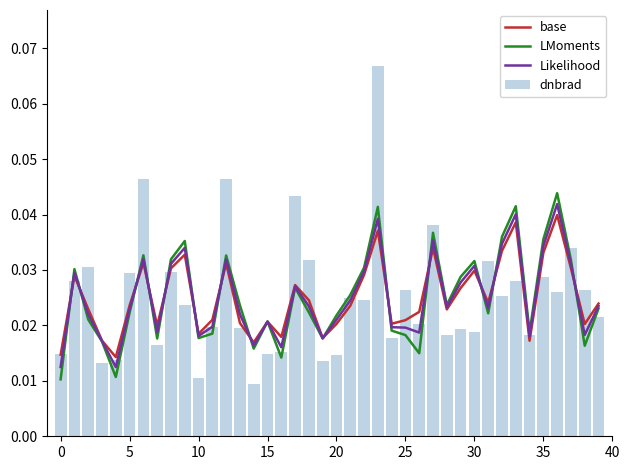

Reading right to left, extract all data points from this chart.

base: 0.0	0.0	0.0	0.0	0.0	0.0	0.0	0.0	0.0	0.0	0.0	0.0	0.0	0.0	0.0	0.0	0.0	0.0	0.0	0.0	0.0	0.0	0.0	0.0	0.0	0.0	0.0	0.0	0.0	0.0	0.0	0.0	0.0	0.0	0.0	0.0	0.0	0.0	0.0	0.0
LMoments: 0.0	0.0	0.0	0.0	0.0	0.0	0.0	0.0	0.0	0.0	0.0	0.0	0.0	0.0	0.0	0.0	0.0	0.0	0.0	0.0	0.0	0.0	0.0	0.0	0.0	0.0	0.0	0.0	0.0	0.0	0.0	0.0	0.0	0.0	0.0	0.0	0.0	0.0	0.0	0.0
Likelihood: 0.0	0.0	0.0	0.0	0.0	0.0	0.0	0.0	0.0	0.0	0.0	0.0	0.0	0.0	0.0	0.0	0.0	0.0	0.0	0.0	0.0	0.0	0.0	0.0	0.0	0.0	0.0	0.0	0.0	0.0	0.0	0.0	0.0	0.0	0.0	0.0	0.0	0.0	0.0	0.0
dnbrad: 0.0	0.0	0.0	0.0	0.0	0.0	0.0	0.0	0.0	0.0	0.0	0.0	0.0	0.0	0.0	0.0	0.1	0.0	0.0	0.0	0.0	0.0	0.0	0.0	0.0	0.0	0.0	0.0	0.0	0.0	0.0	0.0	0.0	0.0	0.0	0.0	0.0	0.0	0.0	0.0